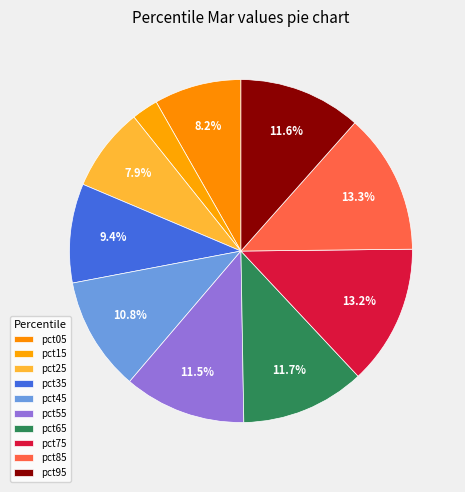

Rank the categories by value from highest to lowest.

pct85, pct75, pct65, pct95, pct55, pct45, pct35, pct05, pct25, pct15